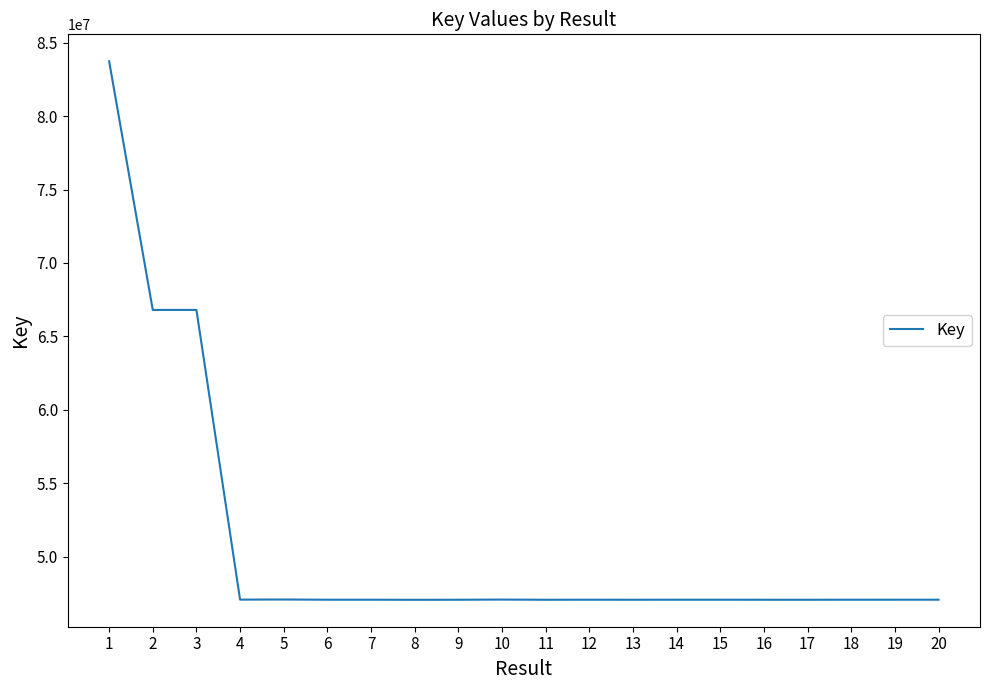

What is the difference between the values at 15 and 10?

9037